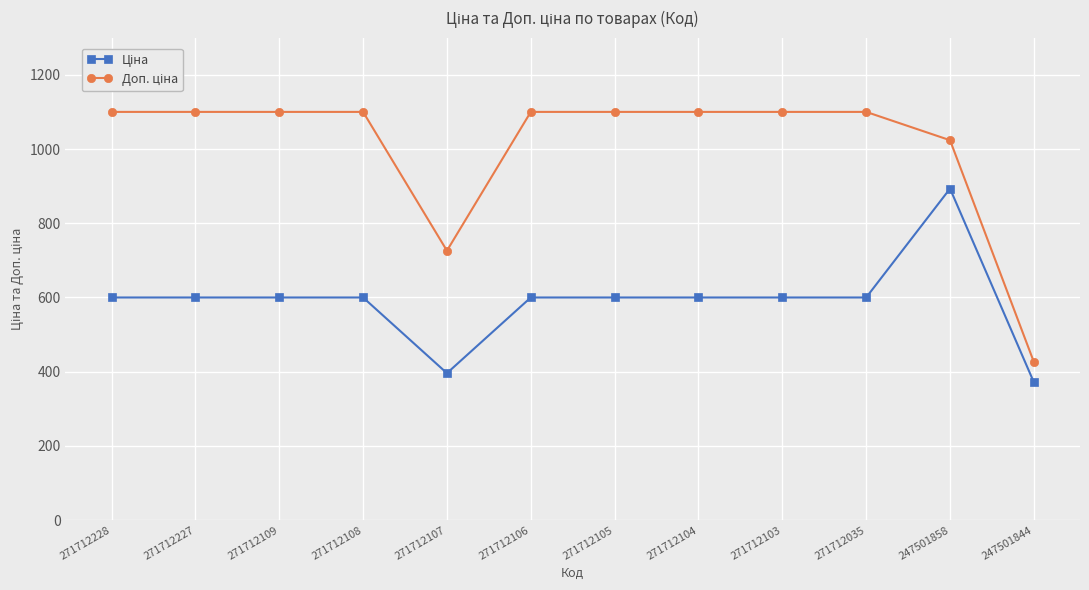

At which category is the sum across all series the highest?

247501858